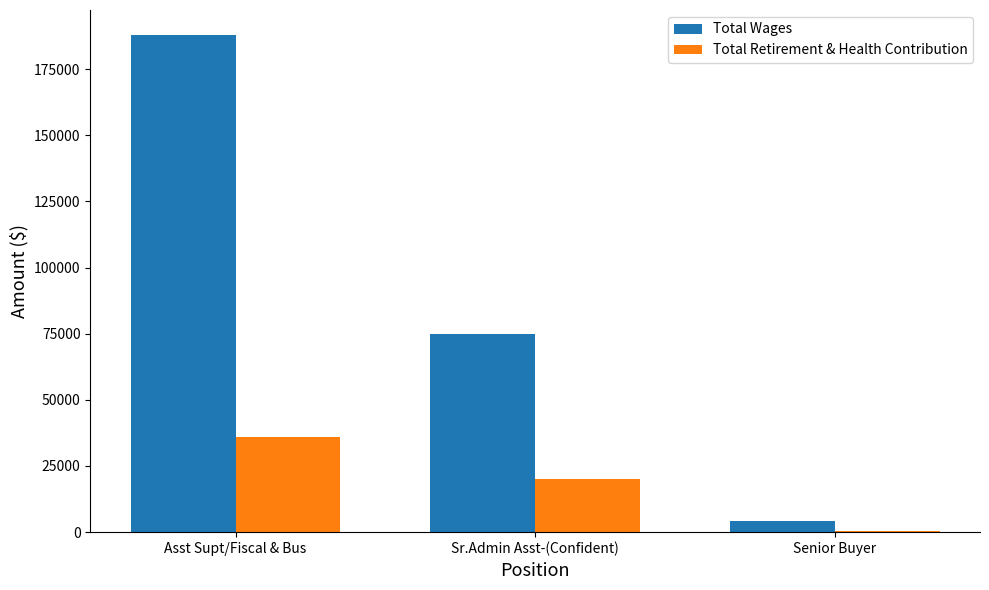

Is it true that Total Retirement & Health Contribution equals 29839 at Sr.Admin Asst-(Confident)?

False